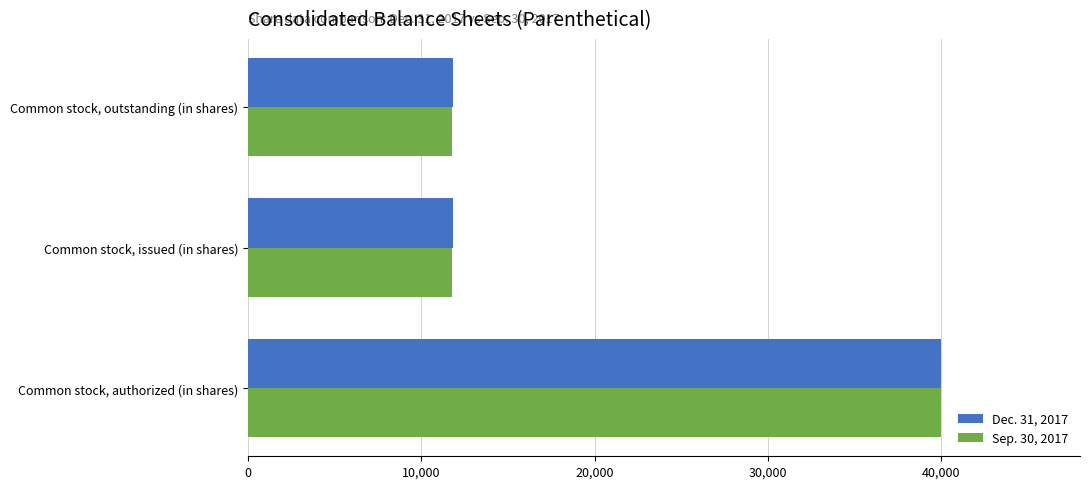

What is the difference between the Sep. 30, 2017 values at Common stock, authorized (in shares) and Common stock, issued (in shares)?

28233